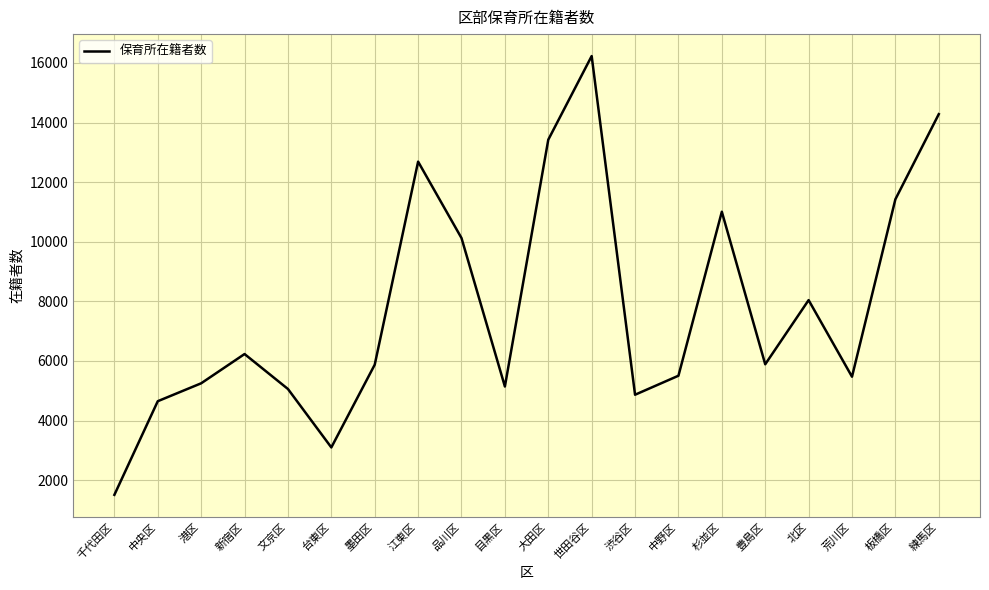

Is it true that the value at 杉並区 is 7664?

False